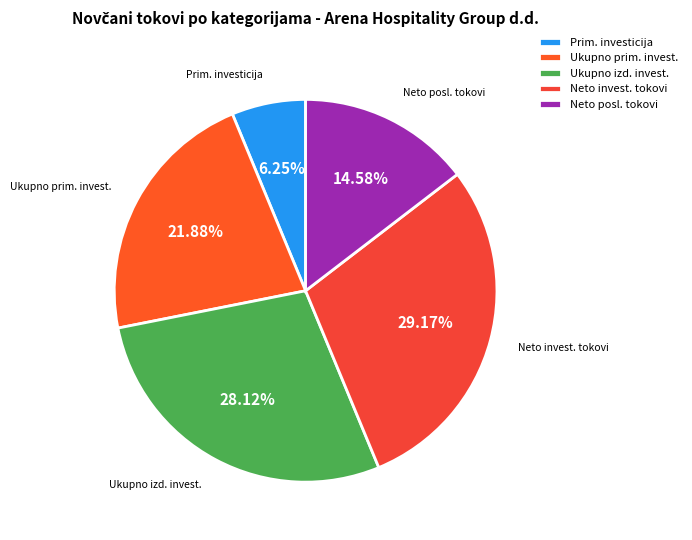

Rank the categories by value from highest to lowest.

Neto invest. tokovi, Ukupno izd. invest., Ukupno prim. invest., Neto posl. tokovi, Prim. investicija